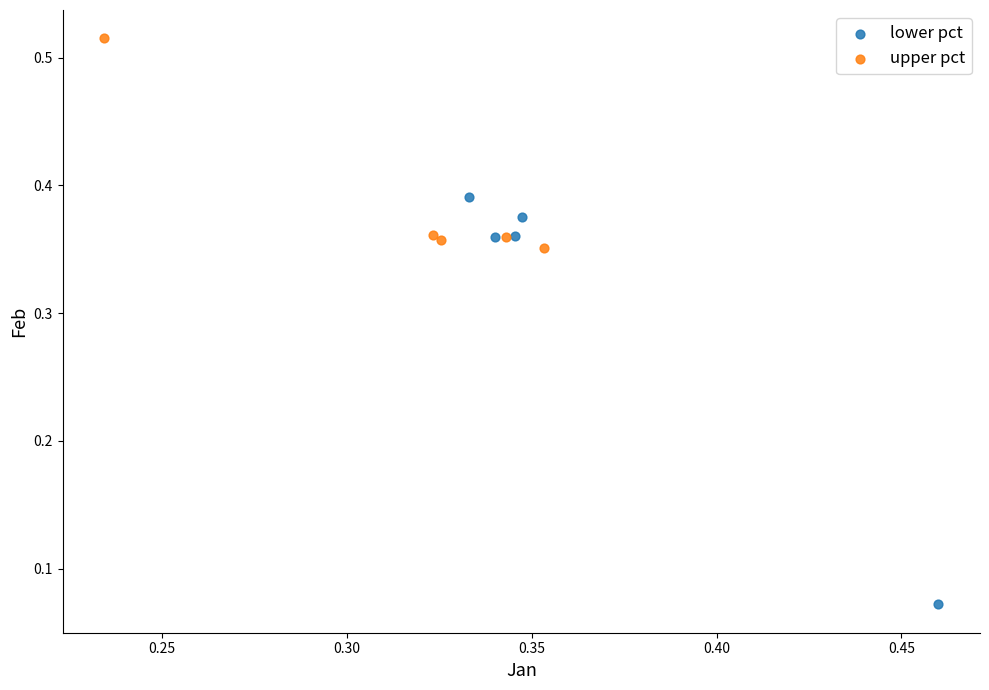

Which series contains the lowest Y value?

lower pct